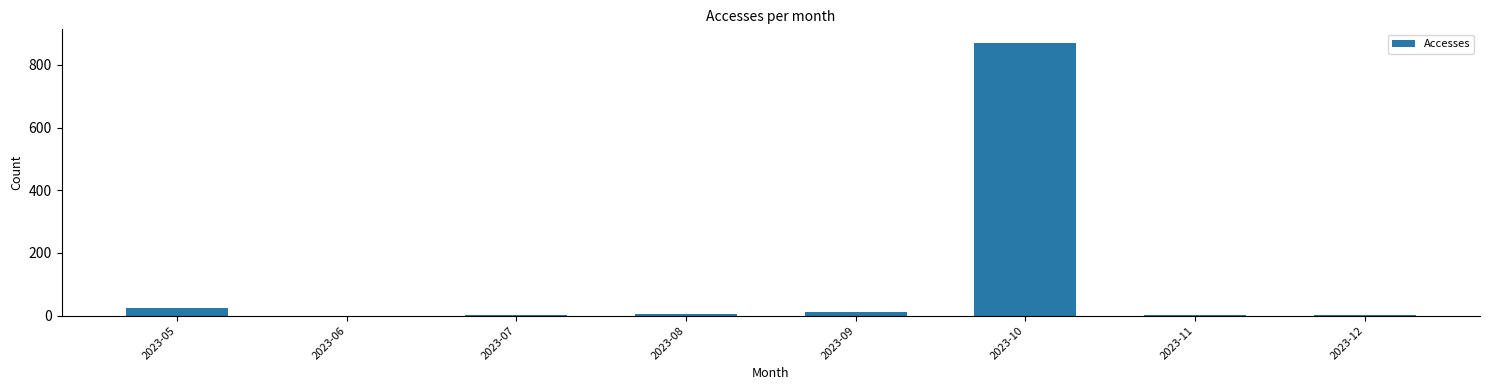

What is the sum of all values?

918